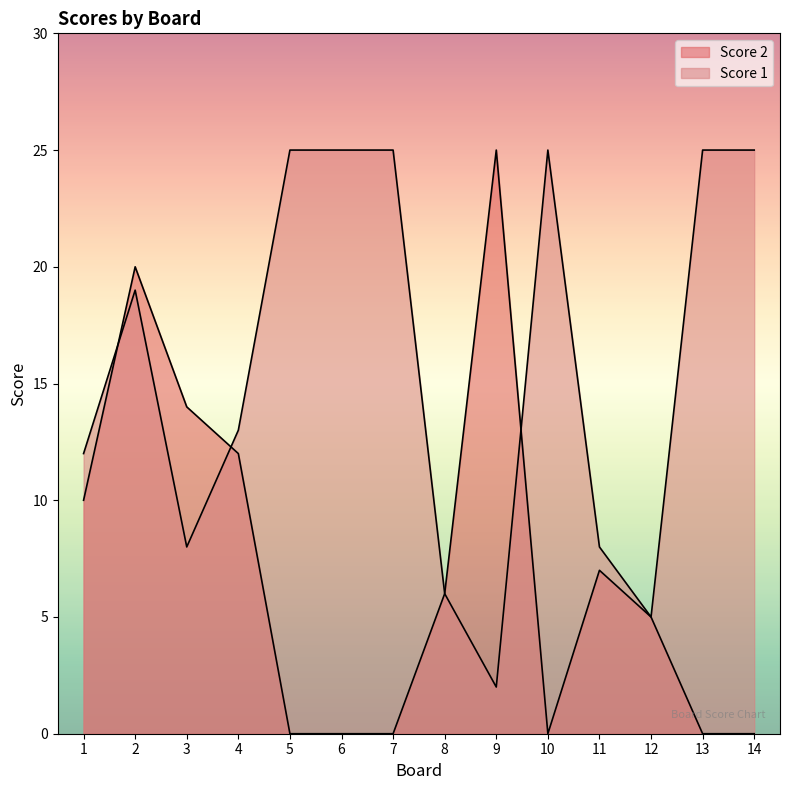

After their last crossing, which series has the higher values: Score 1 or Score 2?

Score 1